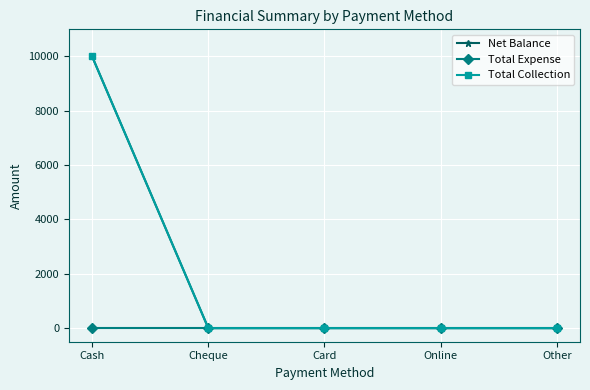

Is this an area chart (filled region under the line)?

No